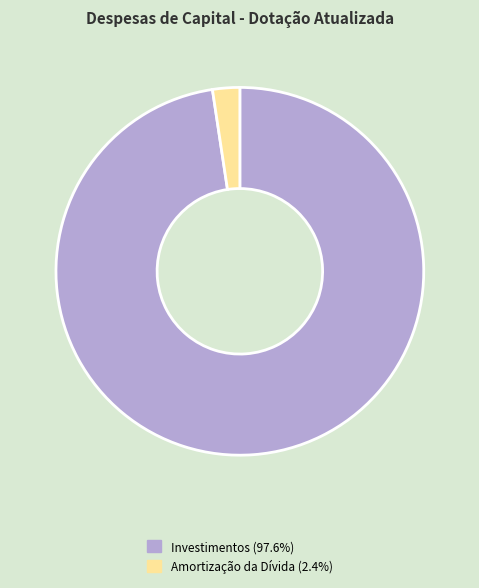

Is there any slice that represents more than half of the pie?

Yes